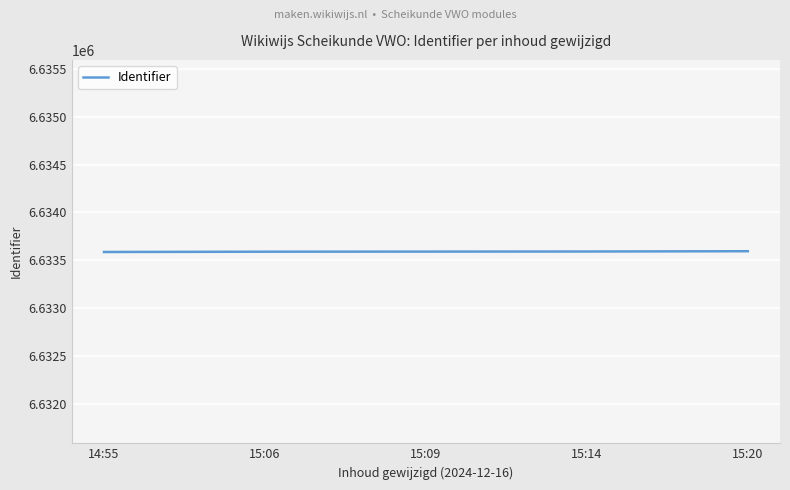

Approximately how many times larger is the value at 14:55 compared to 15:14?

1.0